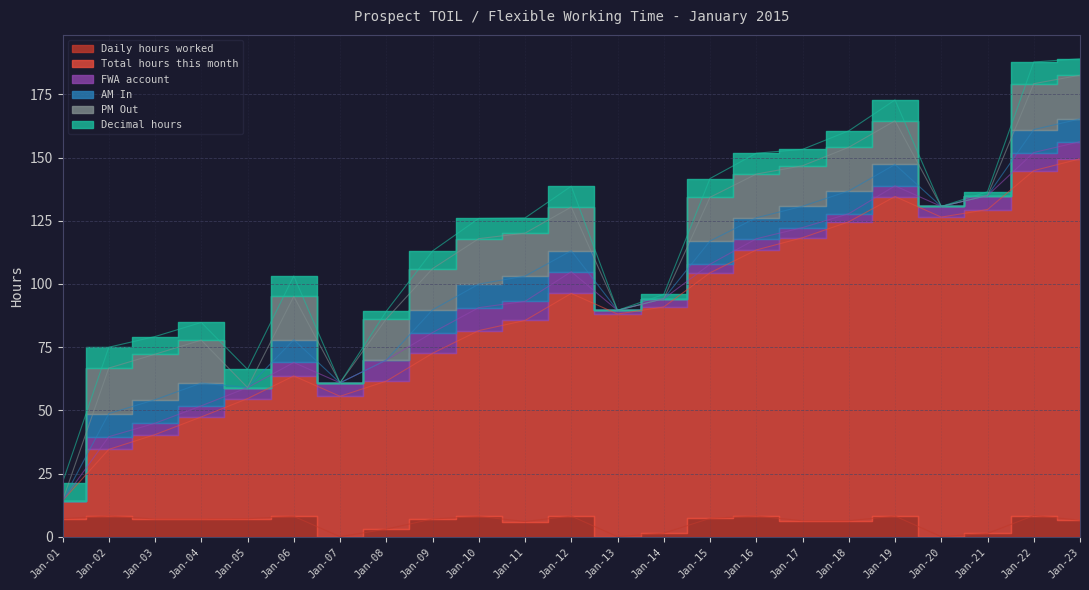

Where is the first local maximum for Daily hours worked?

Jan-02